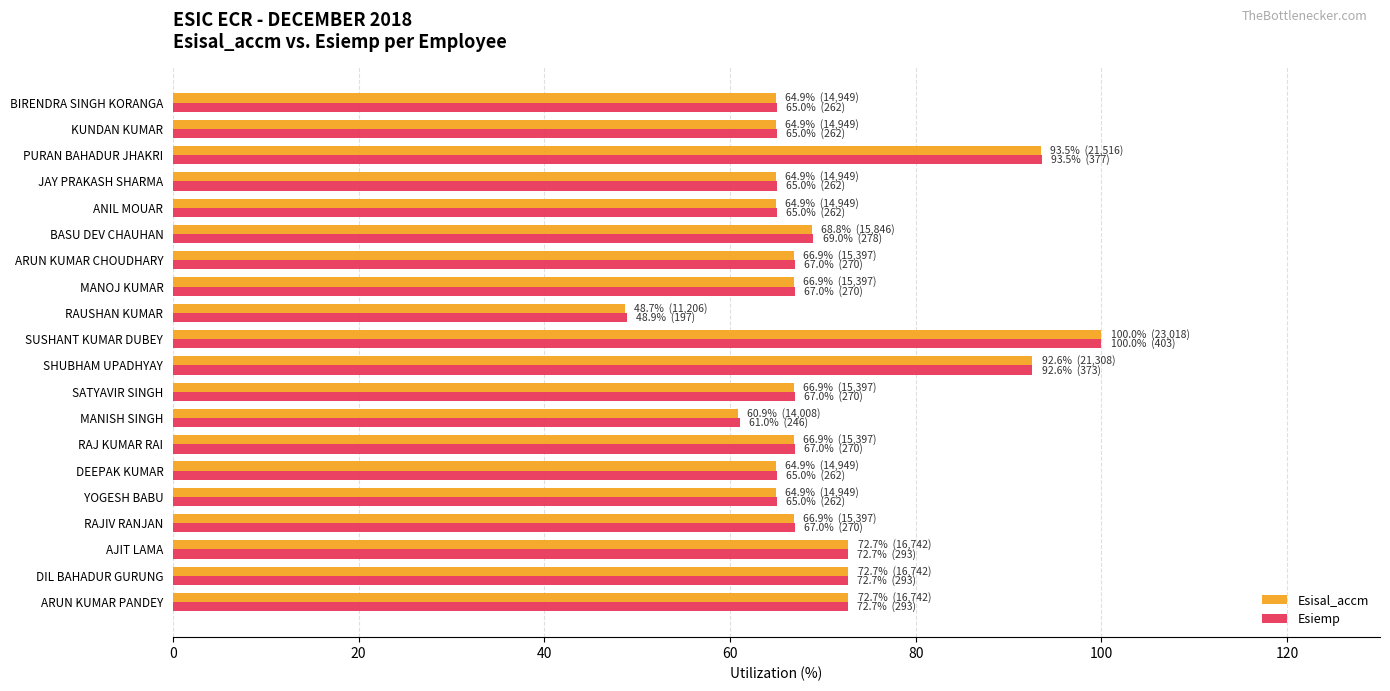

What is the total value across all series at BASU DEV CHAUHAN?

137.8